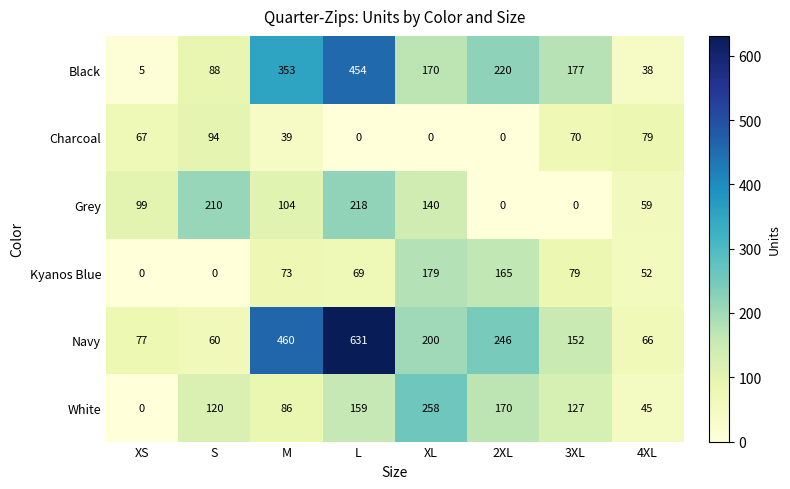

Which category has the highest value in the Charcoal series?

S